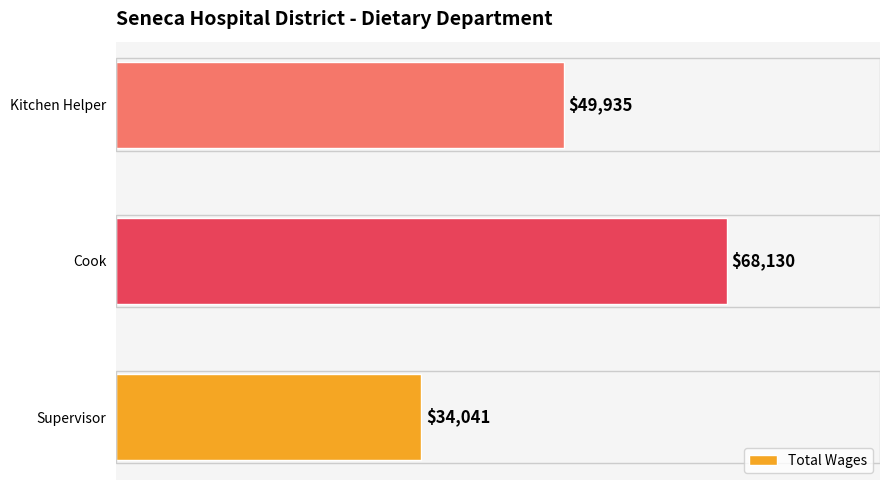

How many series are shown in this chart?

1